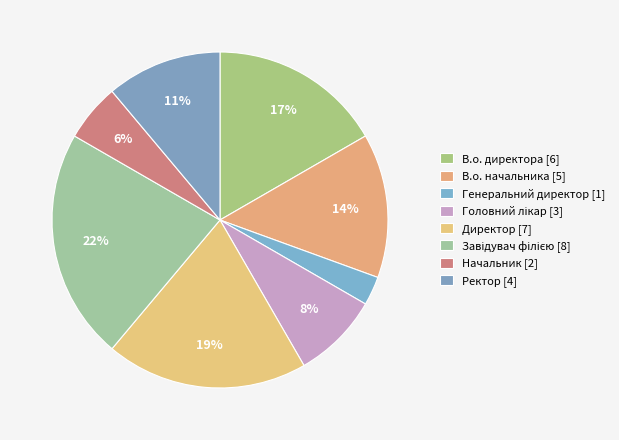

Rank the categories by value from highest to lowest.

Завідувач філією, Директор, В.о. директора, В.о. начальника, Ректор, Головний лікар, Начальник, Генеральний директор